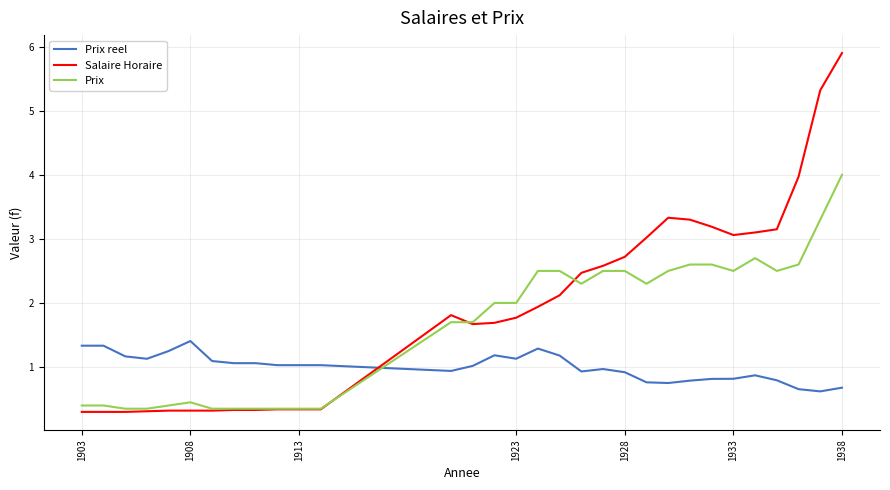

True or false: Prix and Prix reel intersect in this chart.

True